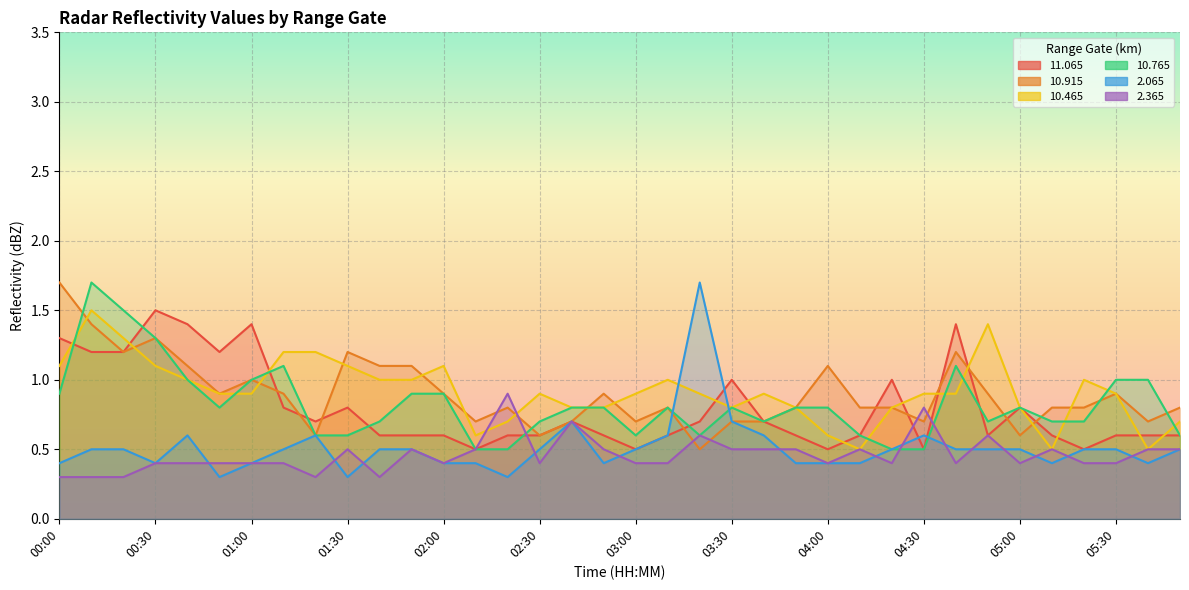

List the labels in order of  11.065 value, smallest first.

02:10, 03:00, 04:00, 04:30, 05:20, 01:40, 01:50, 02:00, 02:20, 02:30, 02:50, 03:10, 03:50, 04:10, 04:50, 05:10, 05:30, 05:40, 05:50, 01:20, 02:40, 03:20, 03:40, 01:10, 01:30, 05:00, 03:30, 04:20, 00:10, 00:20, 00:50, 00:00, 00:40, 01:00, 04:40, 00:30